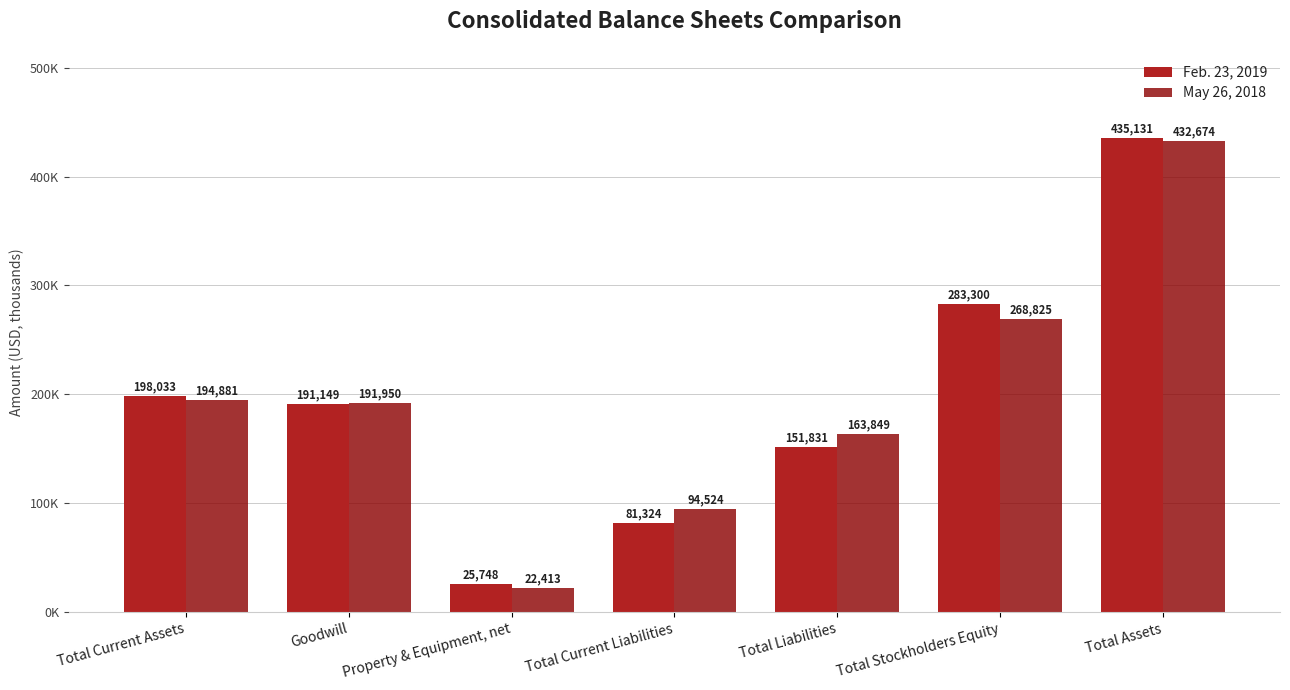

What is the label of the 5th bar from the right?

Property & Equipment, net